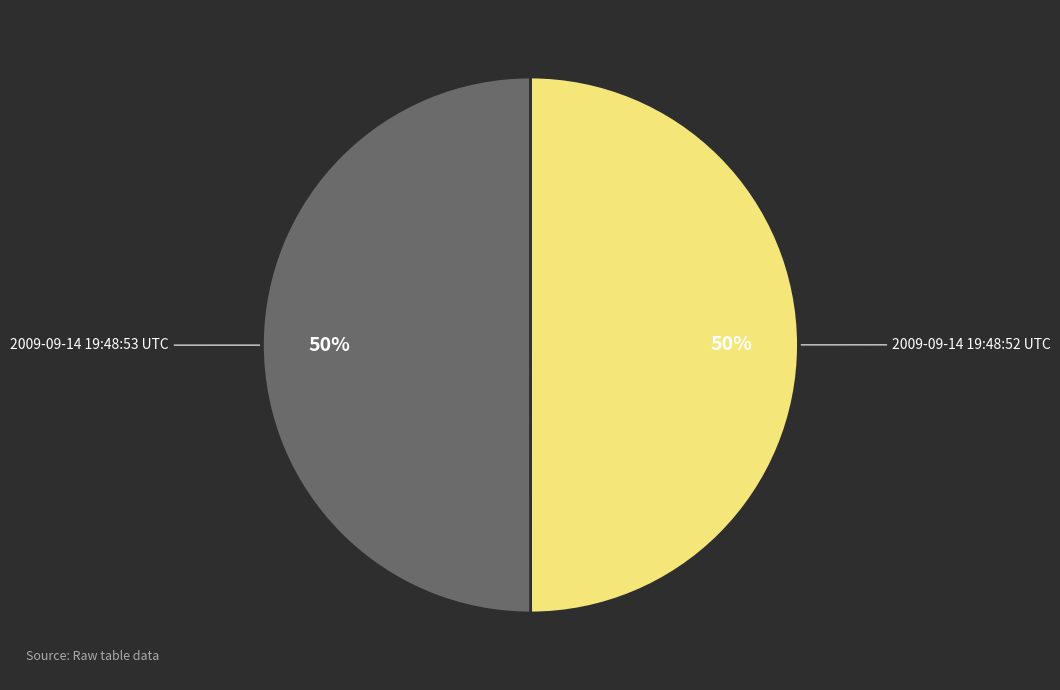

To the nearest percent, what portion does 2009-09-14 19:48:52 UTC represent?

50%